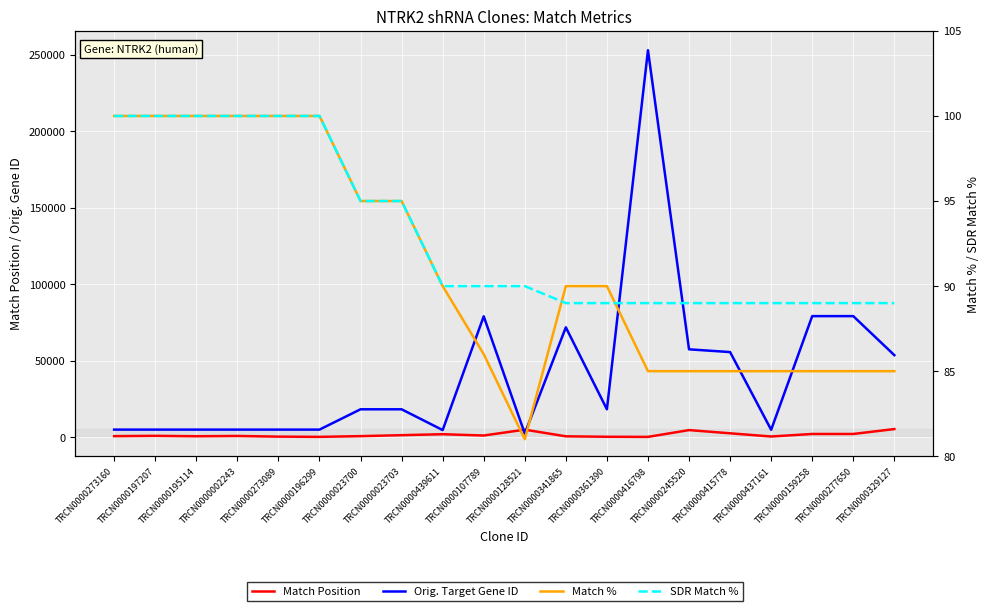

Which category has the highest value across all series?

TRCN0000416798